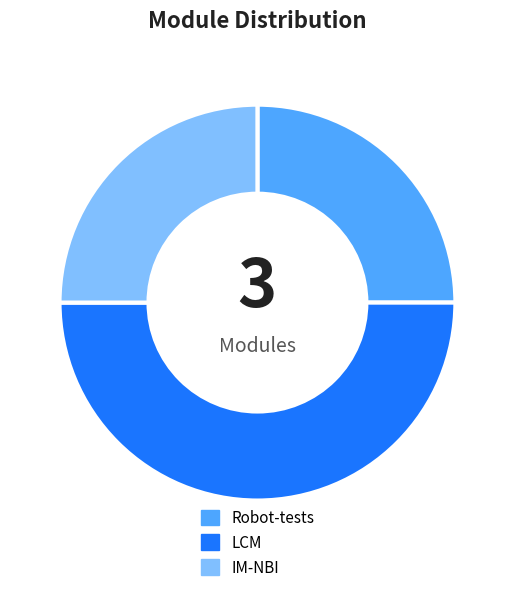

Is Robot-tests the majority of the pie?

No